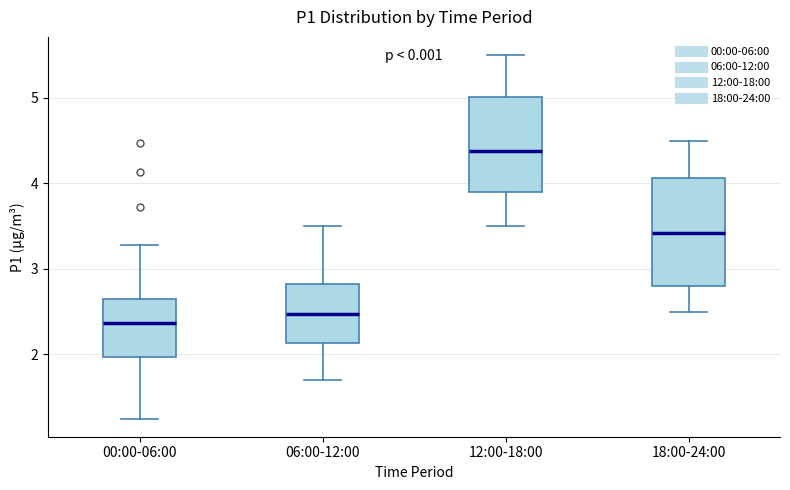

Comparing the boxes themselves (not the whiskers), which one is the tallest?

18:00-24:00